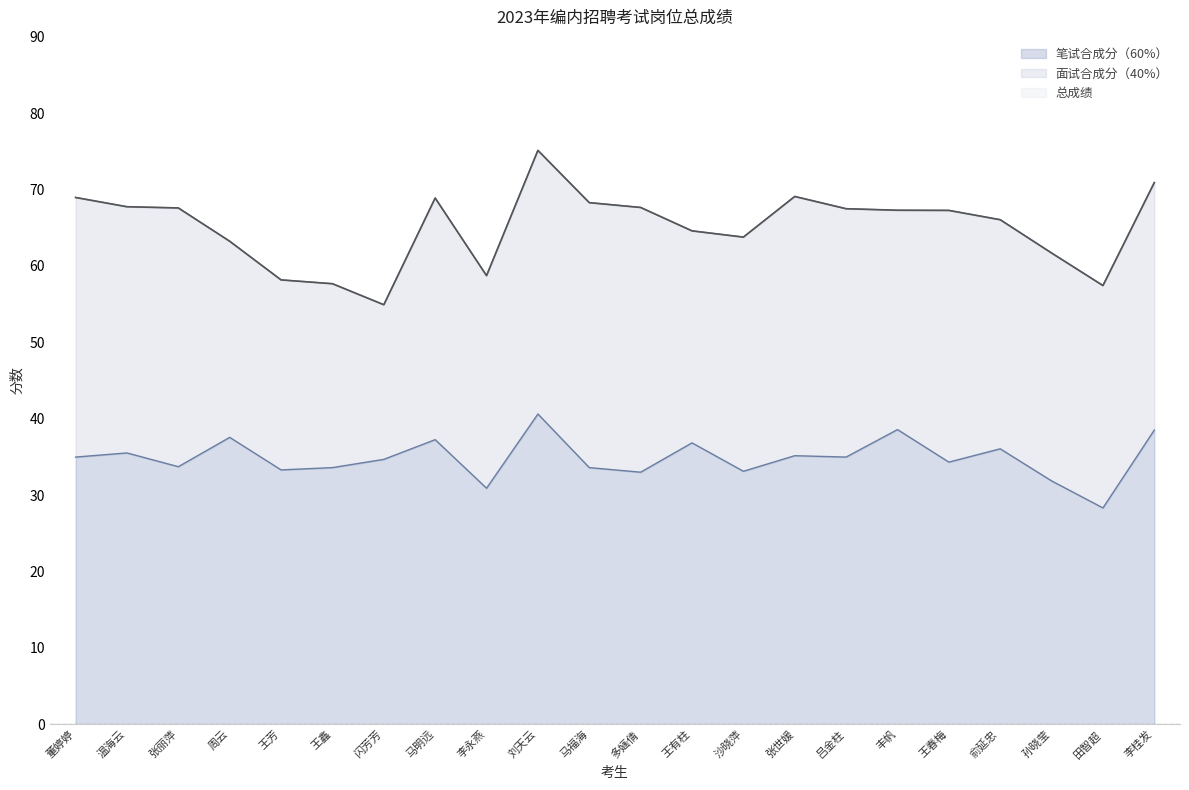

Which category has the lowest value in the 笔试合成分（60%） series?

田智超